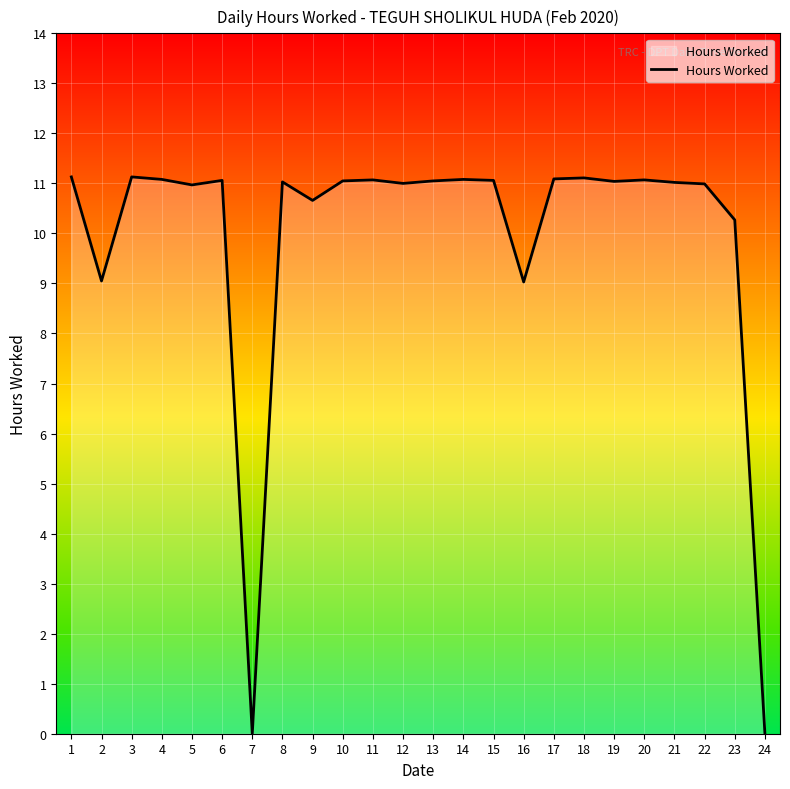

What is the difference between the maximum and minimum values?

11.1